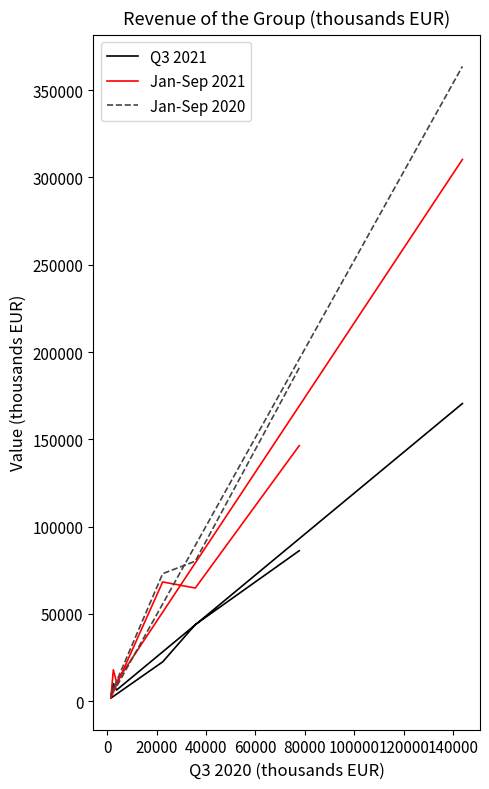

How many times do Q3 2021 and Jan-Sep 2020 cross each other?

2